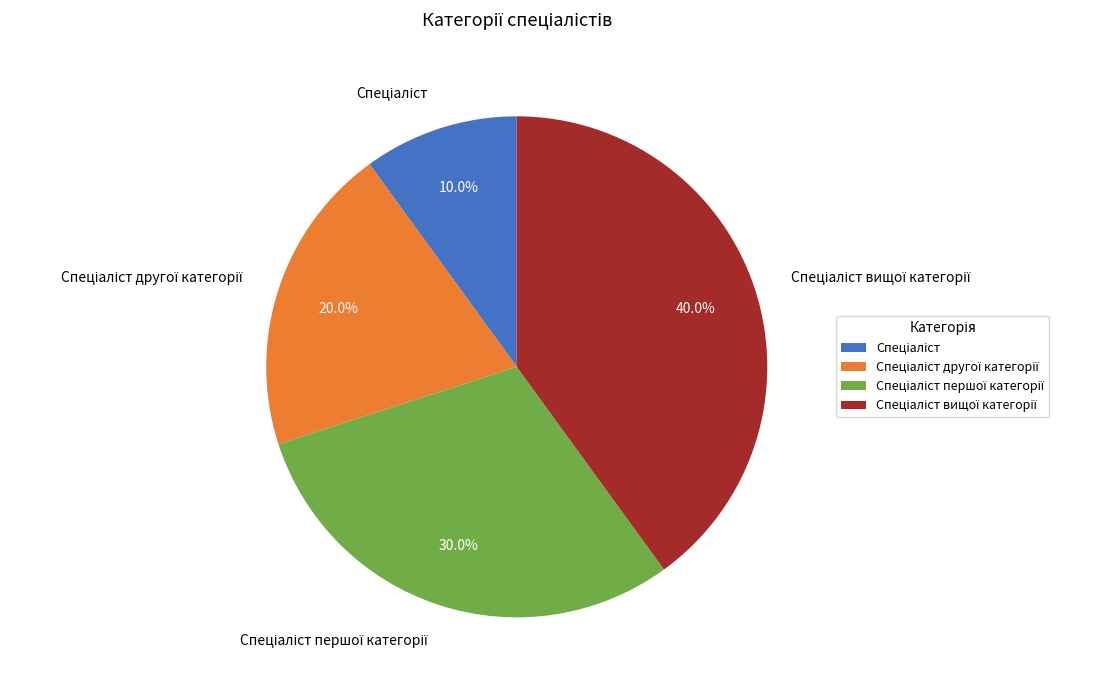

Is there any slice that represents more than half of the pie?

No